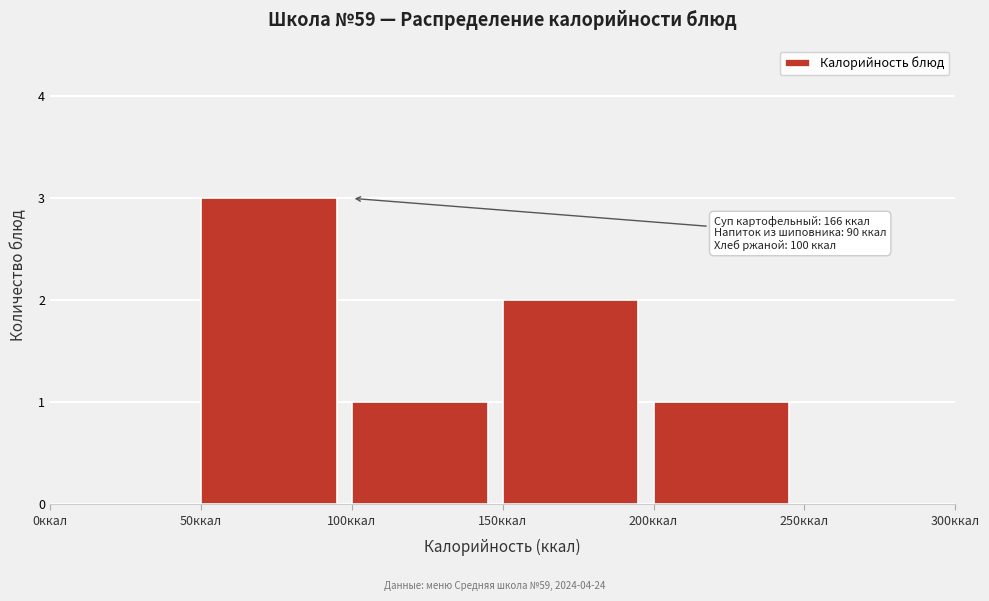

Over which range of the x-axis is the bar tallest?

50 to 100